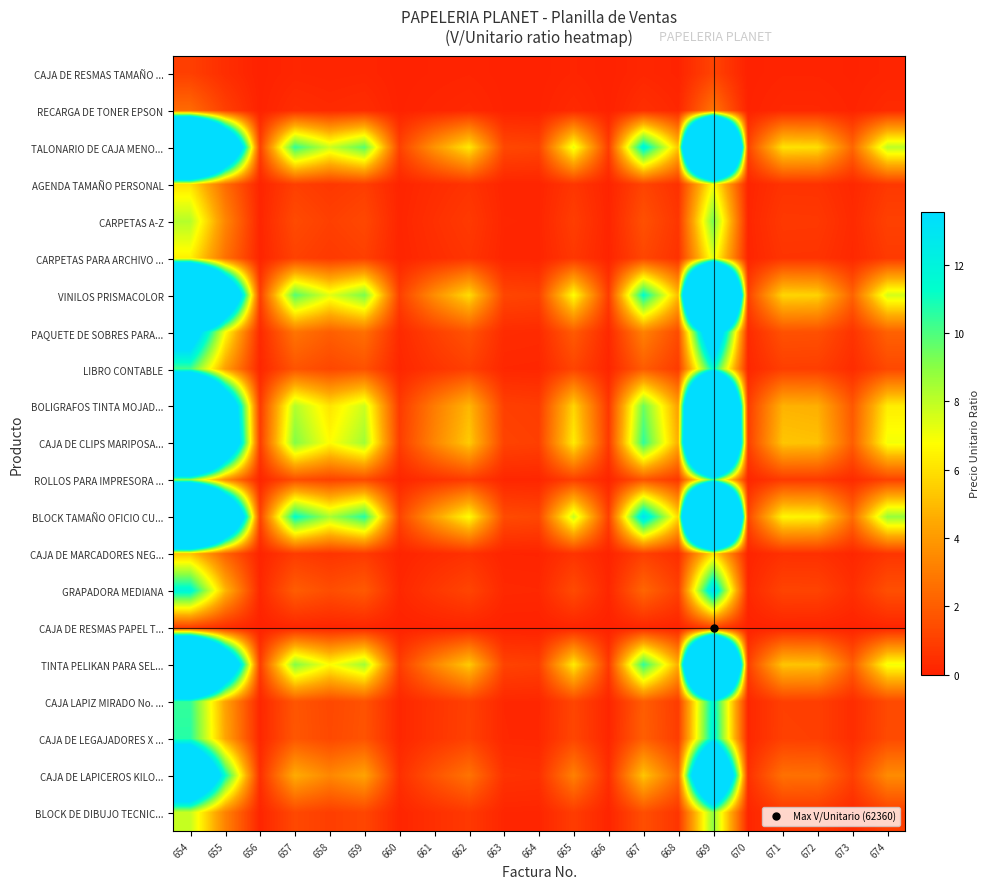

Reading right to left, transcribe all the data shown in this chart.

CAJA DE RESMAS TAMAÑO ...: 674=0.1	673=0.0	672=0.1	671=0.1	670=0.0	669=1.1	668=0.1	667=0.2	666=0.0	665=0.1	664=0.0	663=0.0	662=0.1	661=0.1	660=0.0	659=0.2	658=0.1	657=0.2	656=0.0	655=0.4	654=1.0
RECARGA DE TONER EPSON: 674=0.3	673=0.1	672=0.2	671=0.2	670=0.0	669=2.8	668=0.2	667=0.5	666=0.0	665=0.3	664=0.0	663=0.0	662=0.2	661=0.1	660=0.0	659=0.4	658=0.3	657=0.4	656=0.0	655=1.0	654=2.4
TALONARIO DE CAJA MENO...: 674=8.0	673=2.3	672=5.9	671=6.0	670=1.1	669=71.7	668=5.3	667=12.0	666=0.9	665=7.2	664=1.1	663=1.3	662=6.2	661=3.8	660=1.1	659=9.8	658=7.7	657=10.5	656=1.0	655=25.9	654=63.0
AGENDA TAMAÑO PERSONAL: 674=0.8	673=0.2	672=0.6	671=0.6	670=0.1	669=6.8	668=0.5	667=1.2	666=0.1	665=0.7	664=0.1	663=0.1	662=0.6	661=0.4	660=0.1	659=0.9	658=0.7	657=1.0	656=0.1	655=2.5	654=6.0
CARPETAS A-Z: 674=1.0	673=0.3	672=0.8	671=0.8	670=0.1	669=9.3	668=0.7	667=1.6	666=0.1	665=0.9	664=0.1	663=0.2	662=0.8	661=0.5	660=0.1	659=1.3	658=1.0	657=1.4	656=0.1	655=3.4	654=8.2
CARPETAS PARA ARCHIVO ...: 674=0.8	673=0.2	672=0.6	671=0.6	670=0.1	669=7.3	668=0.5	667=1.2	666=0.1	665=0.7	664=0.1	663=0.1	662=0.6	661=0.4	660=0.1	659=1.0	658=0.8	657=1.1	656=0.1	655=2.6	654=6.4
VINILOS PRISMACOLOR: 674=7.6	673=2.2	672=5.6	671=5.7	670=1.1	669=67.8	668=5.0	667=11.4	666=0.9	665=6.8	664=1.1	663=1.2	662=5.9	661=3.6	660=1.0	659=9.3	658=7.3	657=9.9	656=0.9	655=24.5	654=59.5
PAQUETE DE SOBRES PARA...: 674=2.1	673=0.6	672=1.6	671=1.6	670=0.3	669=18.9	668=1.4	667=3.2	666=0.2	665=1.9	664=0.3	663=0.3	662=1.6	661=1.0	660=0.3	659=2.6	658=2.0	657=2.8	656=0.3	655=6.8	654=16.6
LIBRO CONTABLE: 674=1.3	673=0.4	672=1.0	671=1.0	670=0.2	669=11.5	668=0.9	667=1.9	666=0.1	665=1.2	664=0.2	663=0.2	662=1.0	661=0.6	660=0.2	659=1.6	658=1.2	657=1.7	656=0.2	655=4.2	654=10.1
BOLIGRAFOS TINTA MOJAD...: 674=6.3	673=1.8	672=4.7	671=4.8	670=0.9	669=56.4	668=4.2	667=9.5	666=0.7	665=5.7	664=0.9	663=1.0	662=4.9	661=3.0	660=0.8	659=7.7	658=6.1	657=8.2	656=0.8	655=20.4	654=49.6
CAJA DE CLIPS MARIPOSA...: 674=7.0	673=2.0	672=5.1	671=5.3	670=1.0	669=62.4	668=4.6	667=10.5	666=0.8	665=6.3	664=1.0	663=1.1	662=5.4	661=3.3	660=0.9	659=8.5	658=6.7	657=9.1	656=0.9	655=22.5	654=54.8
ROLLOS PARA IMPRESORA ...: 674=1.1	673=0.3	672=0.8	671=0.8	670=0.2	669=9.9	668=0.7	667=1.7	666=0.1	665=1.0	664=0.2	663=0.2	662=0.9	661=0.5	660=0.1	659=1.4	658=1.1	657=1.5	656=0.1	655=3.6	654=8.7
BLOCK TAMAÑO OFICIO CU...: 674=8.7	673=2.5	672=6.4	671=6.6	670=1.2	669=77.9	668=5.8	667=13.1	666=1.0	665=7.8	664=1.2	663=1.4	662=6.7	661=4.1	660=1.1	659=10.7	658=8.4	657=11.4	656=1.1	655=28.2	654=68.5
CAJA DE MARCADORES NEG...: 674=0.7	673=0.2	672=0.5	671=0.5	670=0.1	669=6.0	668=0.4	667=1.0	666=0.1	665=0.6	664=0.1	663=0.1	662=0.5	661=0.3	660=0.1	659=0.8	658=0.6	657=0.9	656=0.1	655=2.2	654=5.2
GRAPADORA MEDIANA: 674=1.5	673=0.4	672=1.1	671=1.1	670=0.2	669=13.5	668=1.0	667=2.3	666=0.2	665=1.4	664=0.2	663=0.2	662=1.2	661=0.7	660=0.2	659=1.9	658=1.5	657=2.0	656=0.2	655=4.9	654=11.9
CAJA DE RESMAS PAPEL T...: 674=0.1	673=0.0	672=0.1	671=0.1	670=0.0	669=1.0	668=0.1	667=0.2	666=0.0	665=0.1	664=0.0	663=0.0	662=0.1	661=0.1	660=0.0	659=0.1	658=0.1	657=0.1	656=0.0	655=0.4	654=0.9
TINTA PELIKAN PARA SEL...: 674=7.0	673=2.0	672=5.1	671=5.3	670=1.0	669=62.4	668=4.6	667=10.5	666=0.8	665=6.3	664=1.0	663=1.1	662=5.4	661=3.3	660=0.9	659=8.5	658=6.7	657=9.1	656=0.9	655=22.5	654=54.8
CAJA LAPIZ MIRADO No. ...: 674=1.3	673=0.4	672=1.0	671=1.0	670=0.2	669=11.9	668=0.9	667=2.0	666=0.2	665=1.2	664=0.2	663=0.2	662=1.0	661=0.6	660=0.2	659=1.6	658=1.3	657=1.7	656=0.2	655=4.3	654=10.4
CAJA DE LEGAJADORES X ...: 674=1.4	673=0.4	672=1.0	671=1.0	670=0.2	669=12.1	668=0.9	667=2.0	666=0.2	665=1.2	664=0.2	663=0.2	662=1.0	661=0.6	660=0.2	659=1.7	658=1.3	657=1.8	656=0.2	655=4.4	654=10.6
CAJA DE LAPICEROS KILO...: 674=3.5	673=1.0	672=2.6	671=2.6	670=0.5	669=31.3	668=2.3	667=5.3	666=0.4	665=3.2	664=0.5	663=0.6	662=2.7	661=1.7	660=0.5	659=4.3	658=3.4	657=4.6	656=0.4	655=11.3	654=27.5
BLOCK DE DIBUJO TECNIC...: 674=1.0	673=0.3	672=0.7	671=0.8	670=0.1	669=8.9	668=0.7	667=1.5	666=0.1	665=0.9	664=0.1	663=0.2	662=0.8	661=0.5	660=0.1	659=1.2	658=1.0	657=1.3	656=0.1	655=3.2	654=7.8